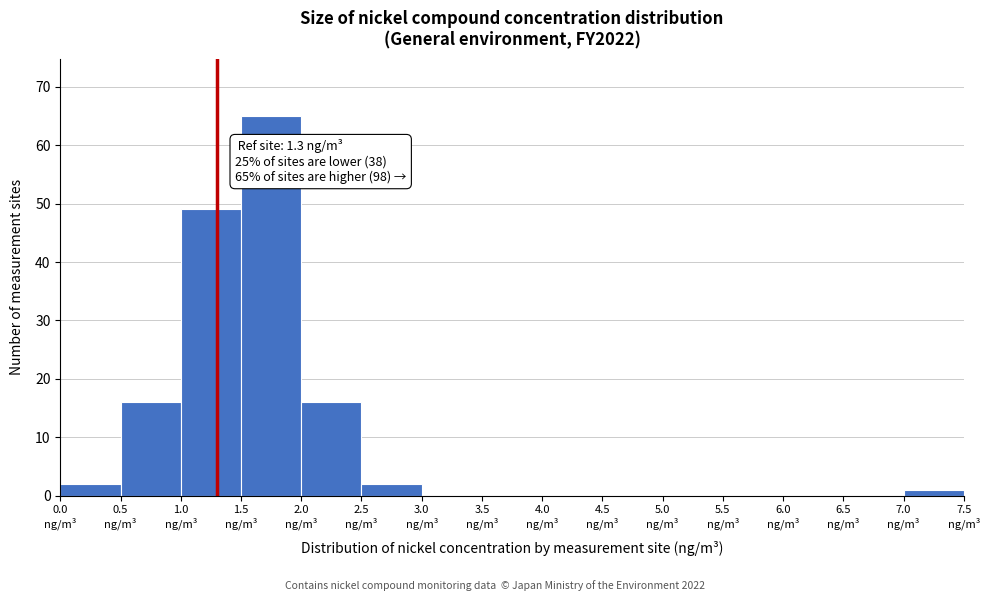

Which range on the x-axis has the tallest bar?

1.5 to 2.0